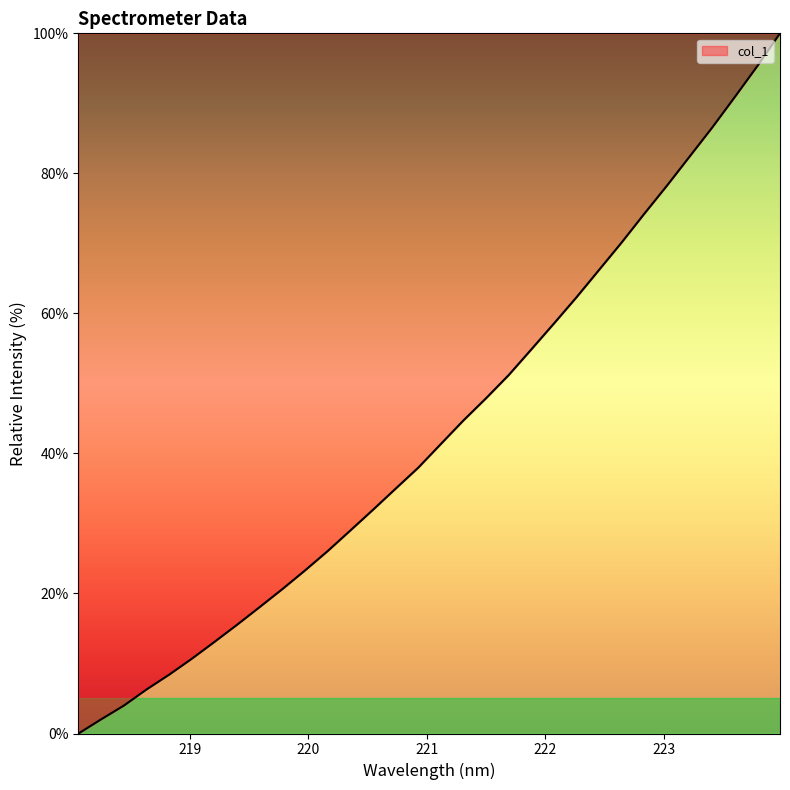

What is the difference between the maximum and minimum values?

100.0